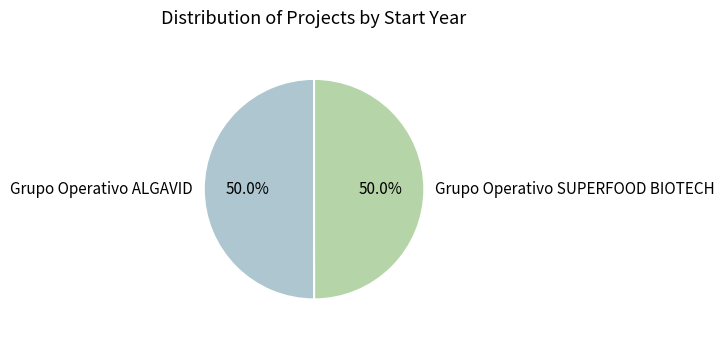

Combined, do Grupo Operativo SUPERFOOD BIOTECH and Grupo Operativo ALGAVID account for over 50%?

Yes